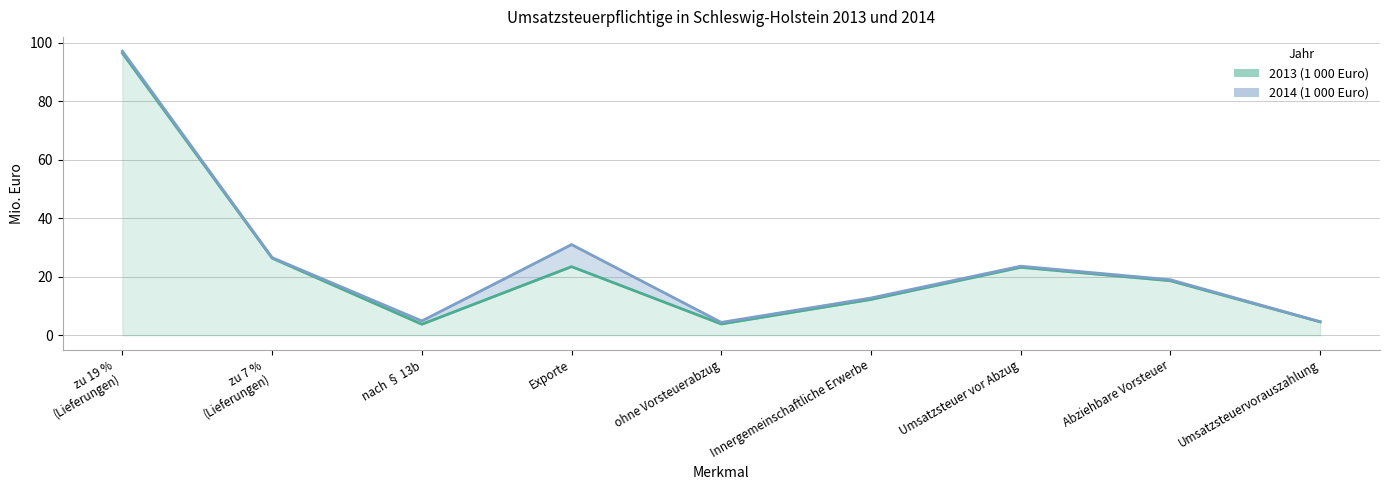

What is the label of the 1st point from the right?

Umsatzsteuervorauszahlung